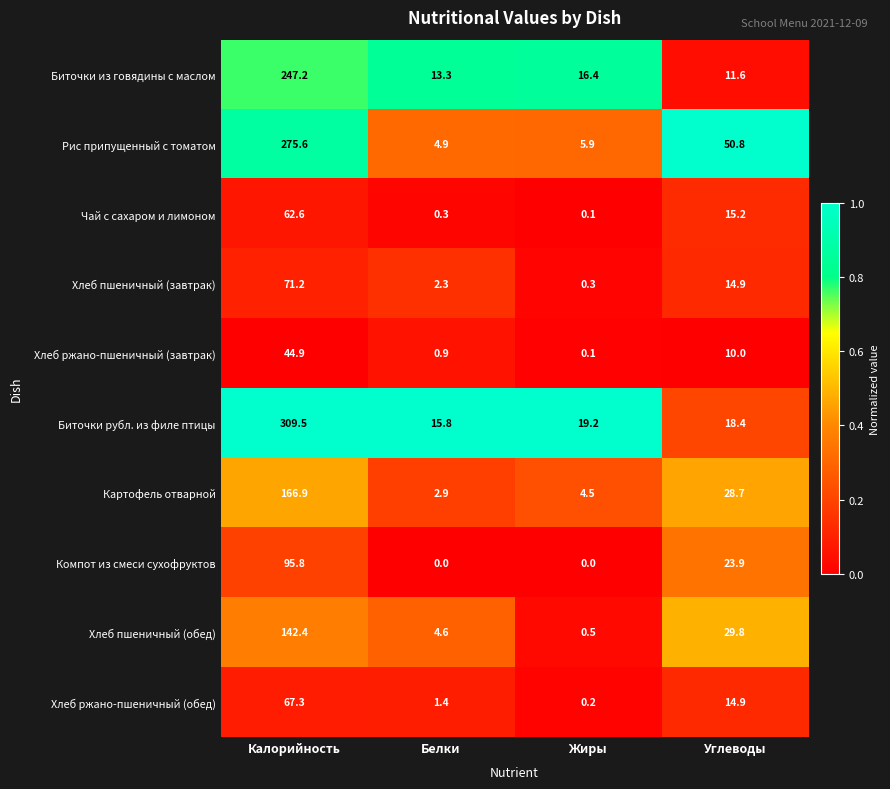

Is it true that Рис припущенный с томатом equals 3.2 at Жиры?

False